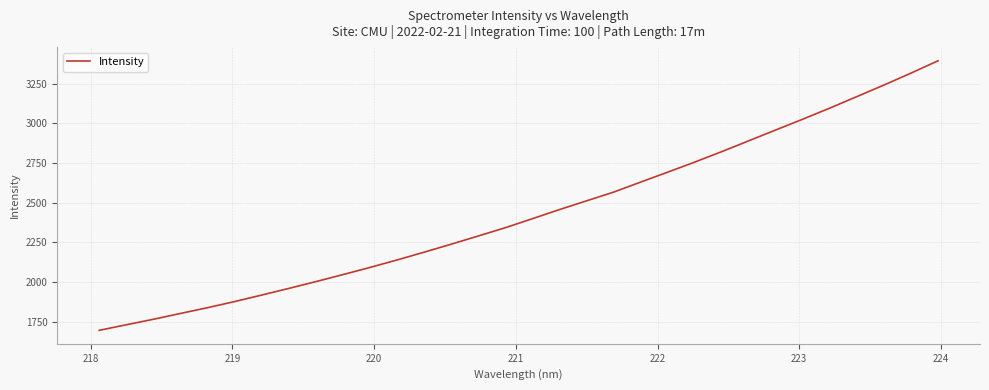

What is the minimum value shown in the chart?

1695.4